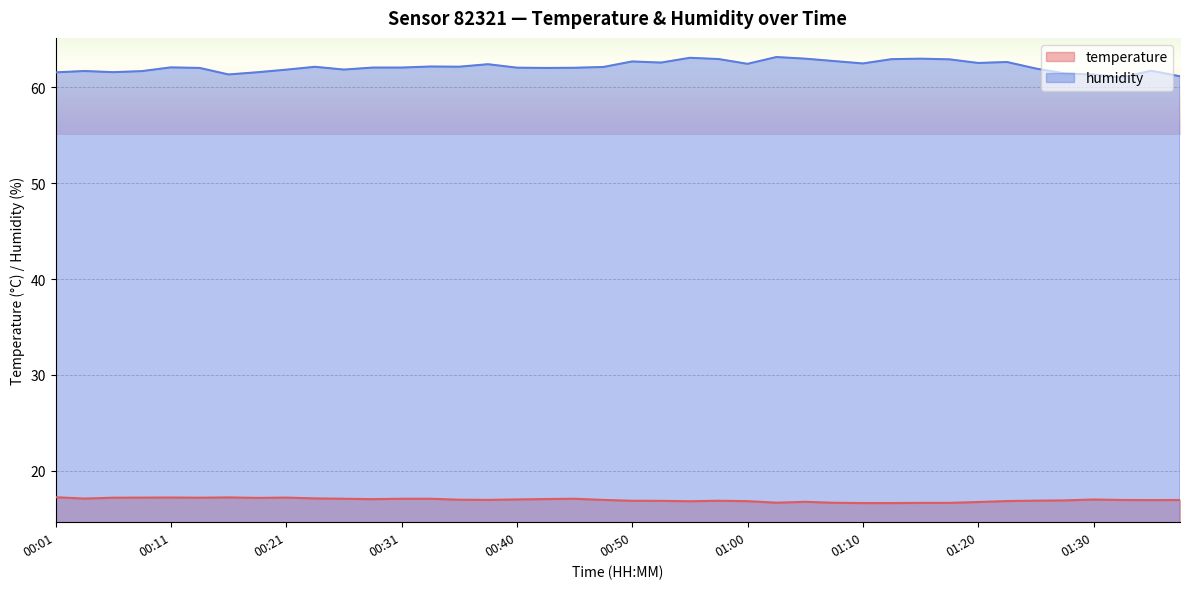

The humidity series shows 99.4 at 00:28. True or false?

False